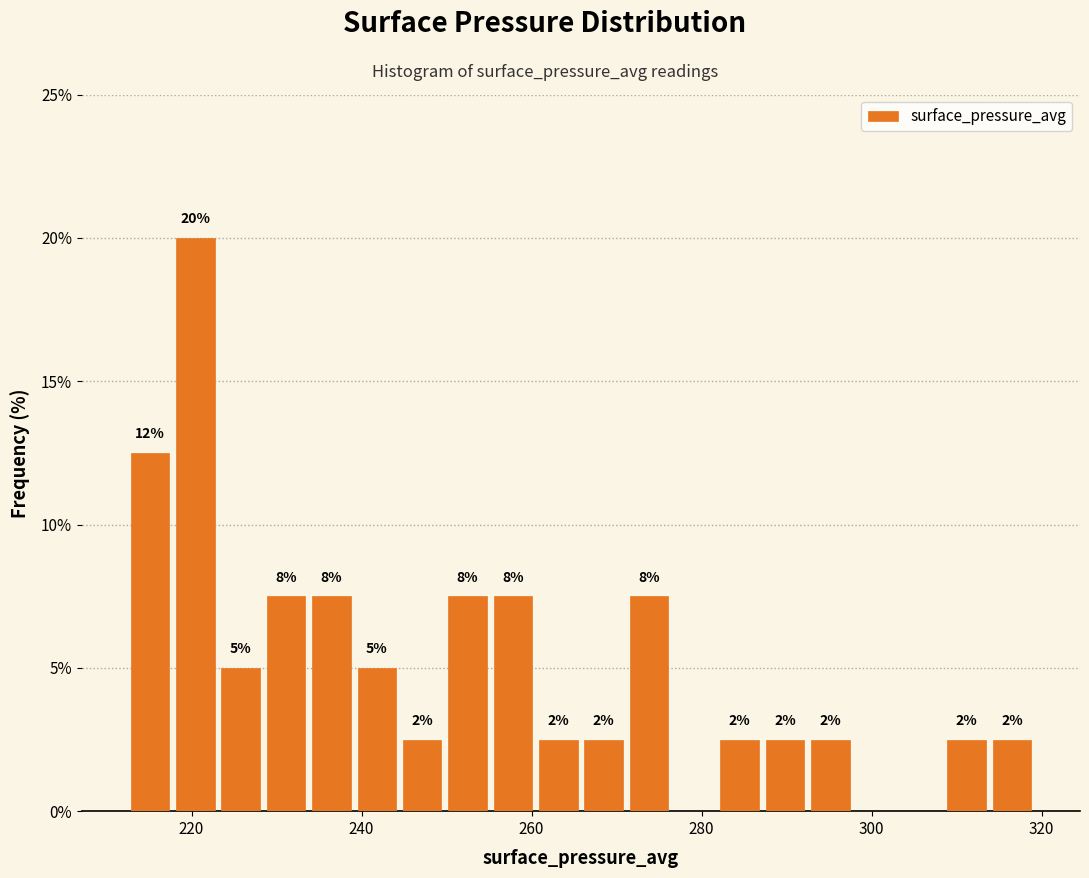

Read against the x-axis, roughly where is the centre of the tallest bar?

220